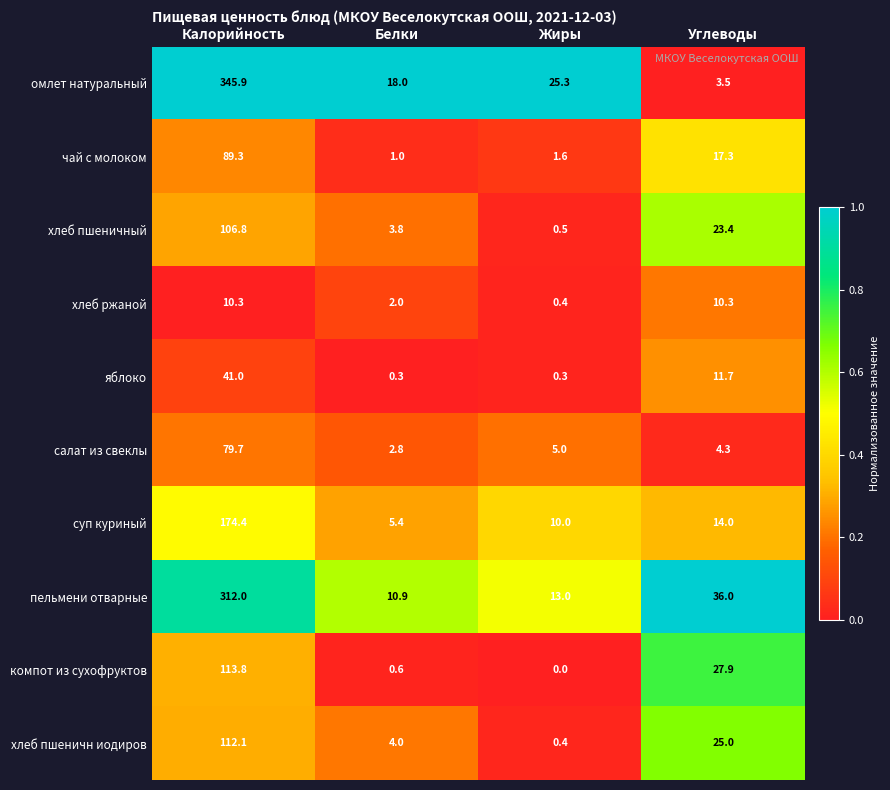

What is the spread (max minus min) of values at Жиры?

25.3